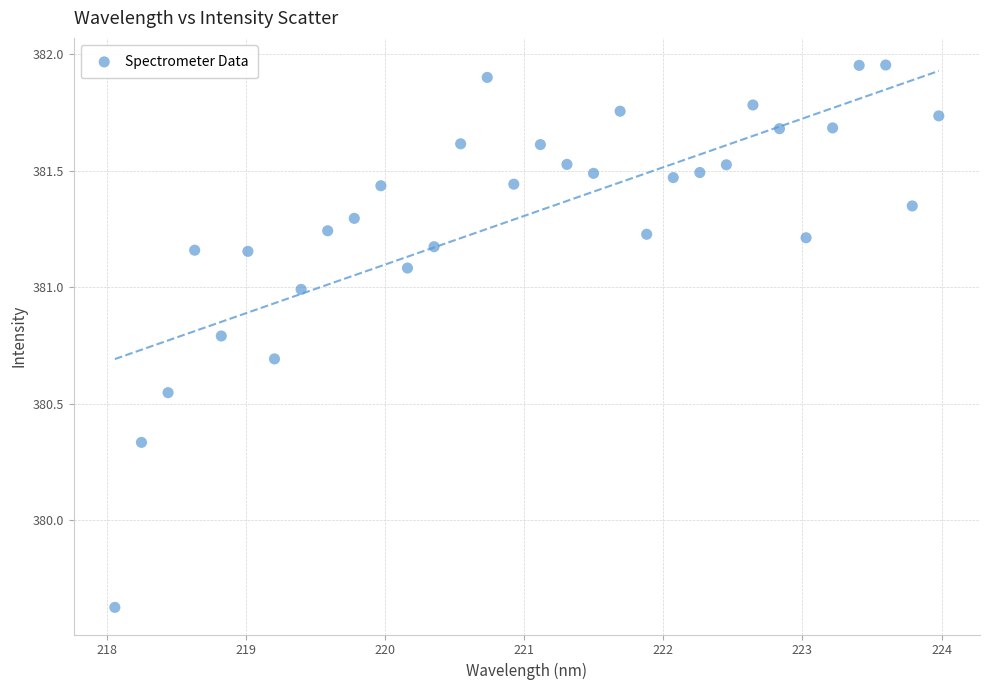

What is the range of Y values (max minus min)?

2.3